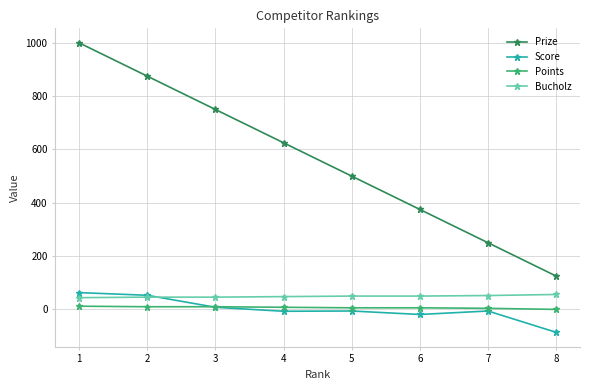

What value does the Bucholz series have at 1?

44